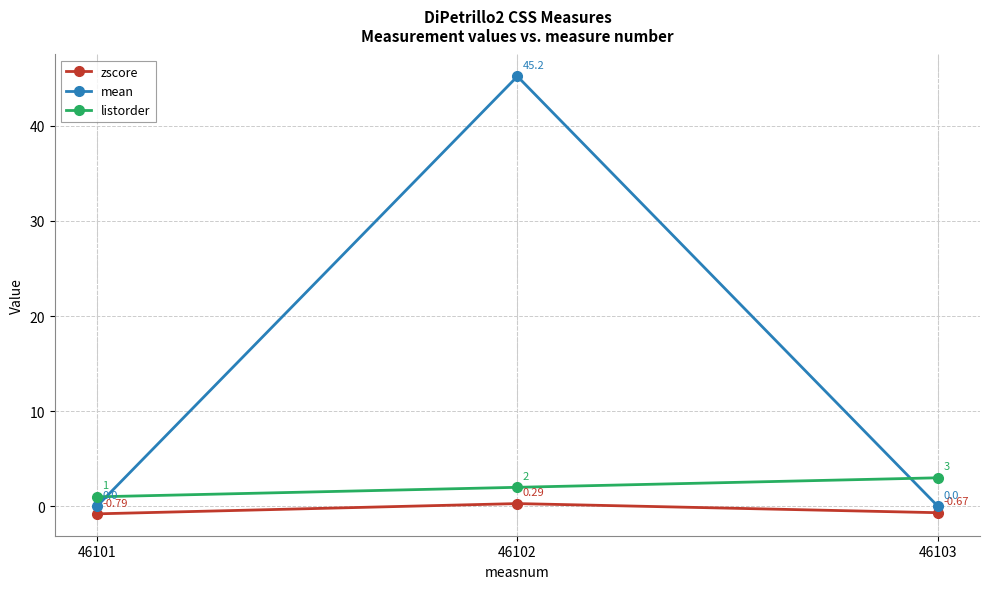

The value of mean at 46101 is 21.8. True or false?

False